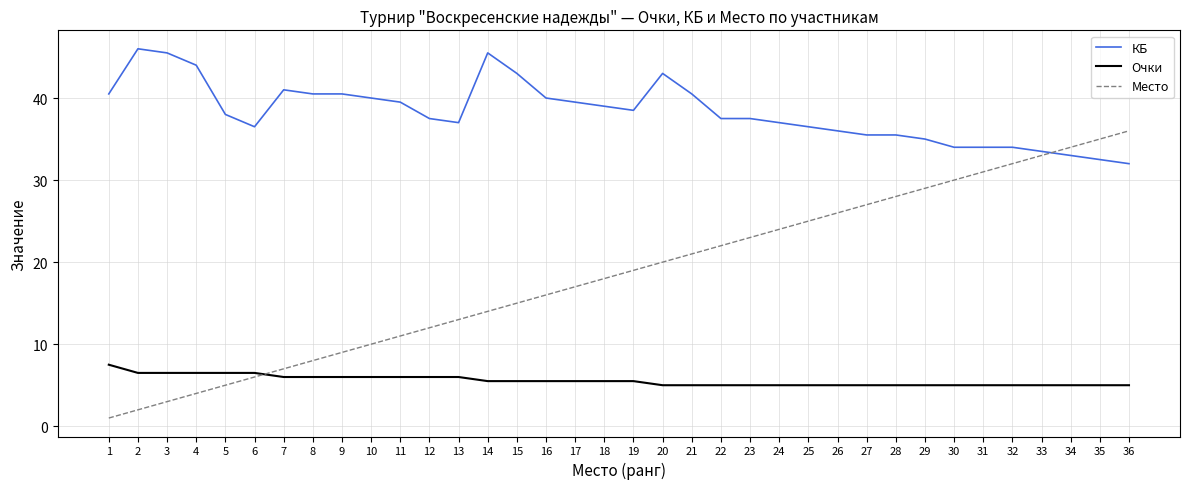

Is it true that КБ equals 10.4 at 36?

False